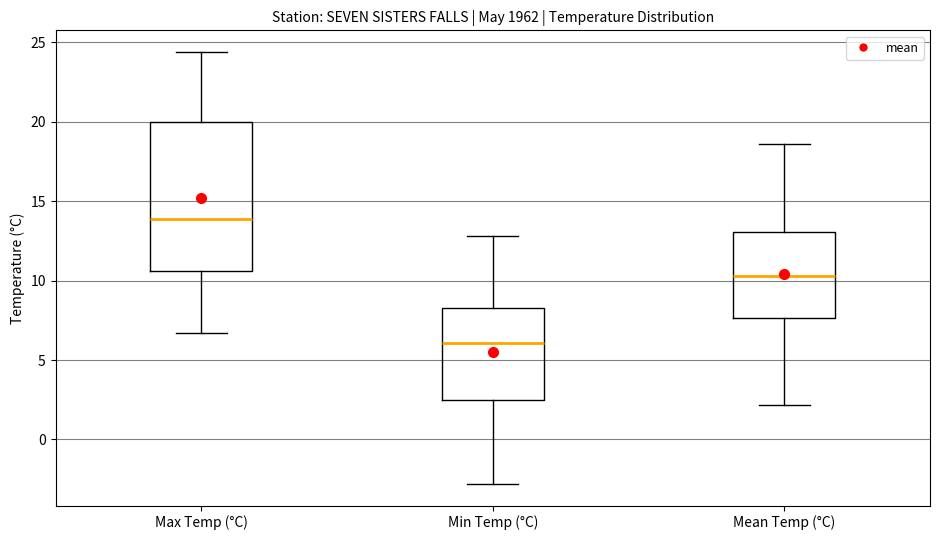

Reading left to right, transcribe this box plot: for each box, give where its median line is, the range the box spans, and where its two whiskers end, as read against the y-axis. The values are not printed on the chart, so give them approximately, as read against the axis.

Max Temp (°C): median 14.0, box 10.5 to 20.0, whiskers 6.5 to 24.5
Min Temp (°C): median 6.0, box 2.5 to 8.5, whiskers -3.0 to 13.0
Mean Temp (°C): median 10.5, box 7.5 to 13.0, whiskers 2.0 to 18.5